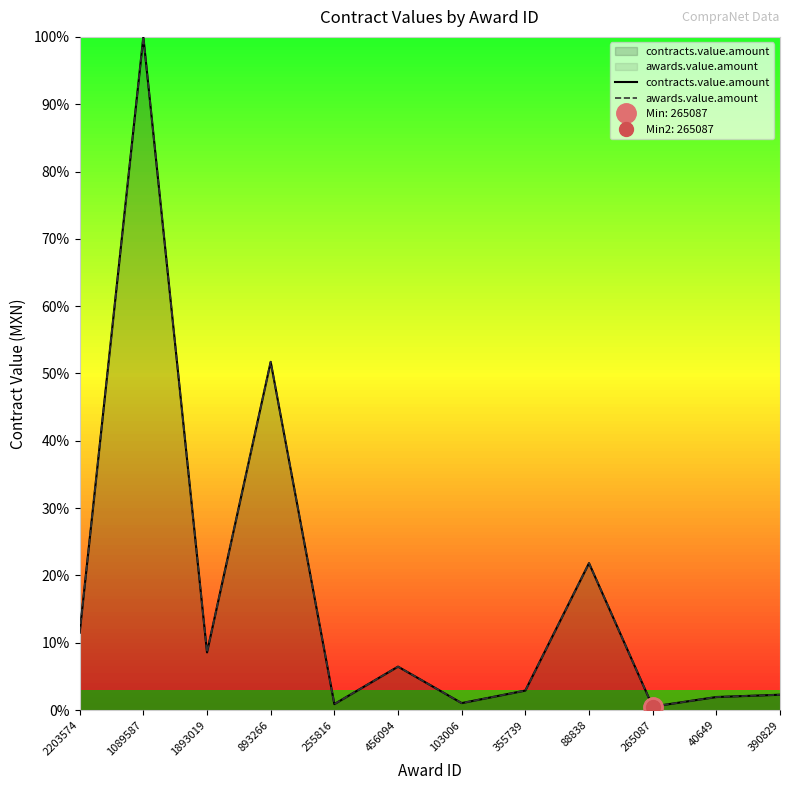

At which label does awards.value.amount reach its minimum?

265087